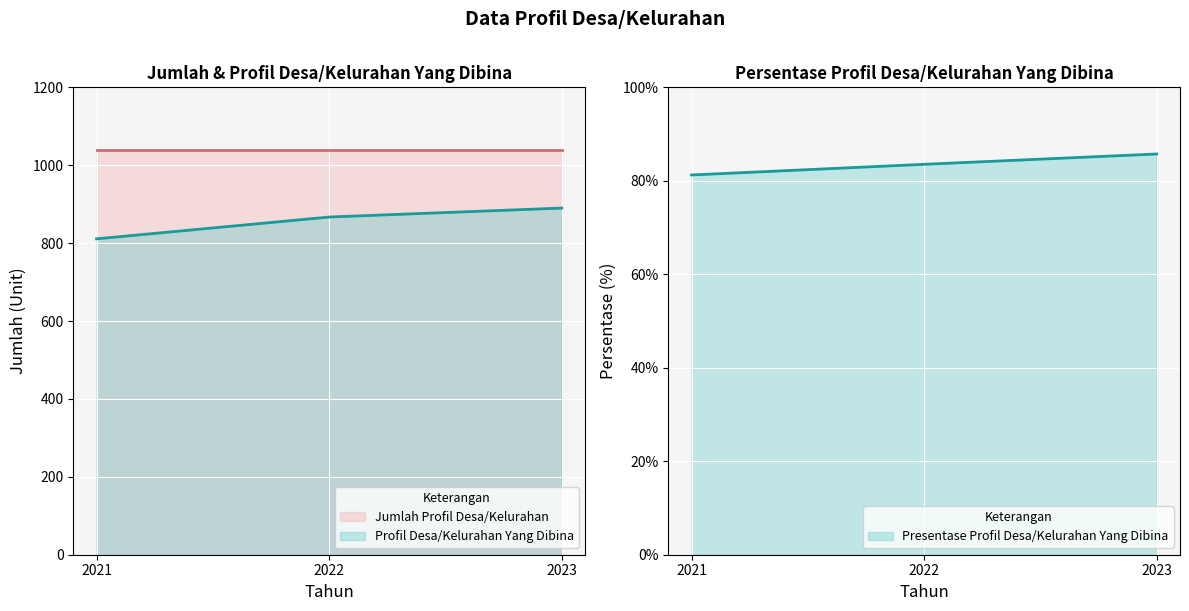

What is the approximate value of Presentase Profil Desa/Kelurahan Yang Dibina at 2022?

83.5